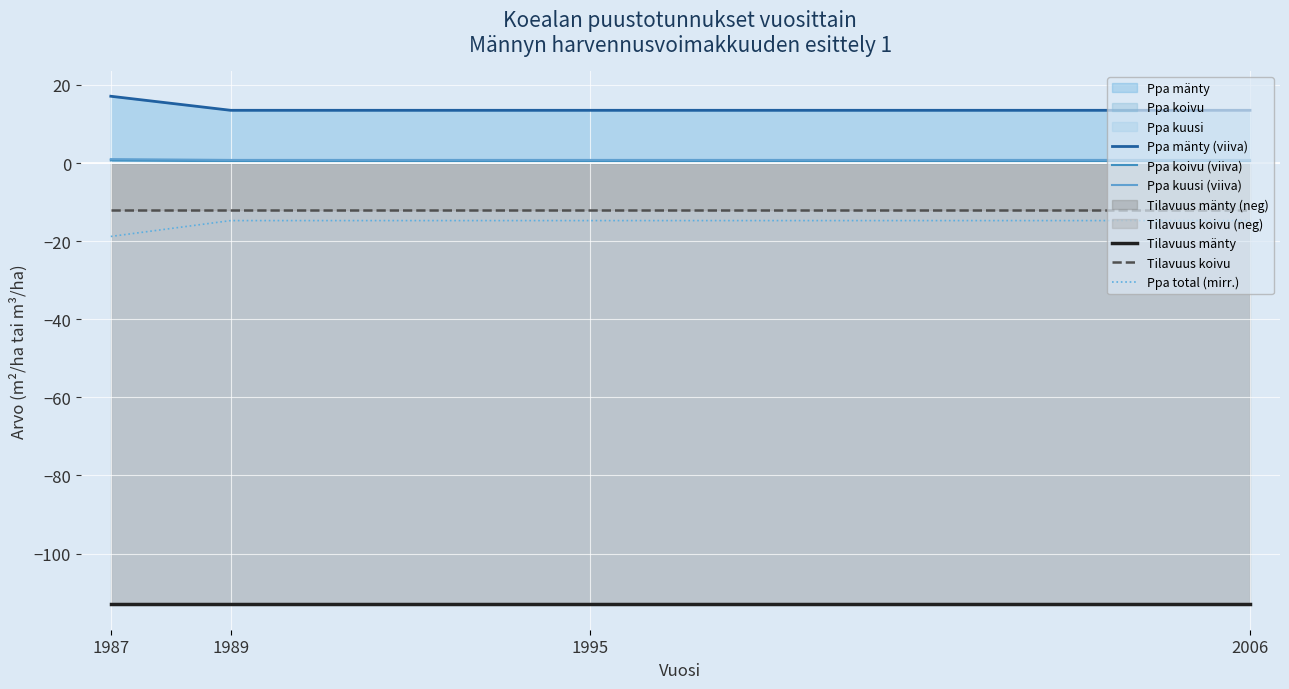

Reading left to right, extract all data points from this chart.

Ppa mänty (viiva): 1987=17.1	1989=13.5	1995=13.5	2006=13.5
Ppa koivu (viiva): 1987=0.7	1989=0.5	1995=0.5	2006=0.5
Ppa kuusi (viiva): 1987=1.0	1989=0.8	1995=0.8	2006=0.8
Tilavuus mänty: 1987=-113.0	1989=-113.0	1995=-113.0	2006=-113.0
Tilavuus koivu: 1987=-12.0	1989=-12.0	1995=-12.0	2006=-12.0
Ppa total (mirr.): 1987=-18.8	1989=-14.7	1995=-14.7	2006=-14.7